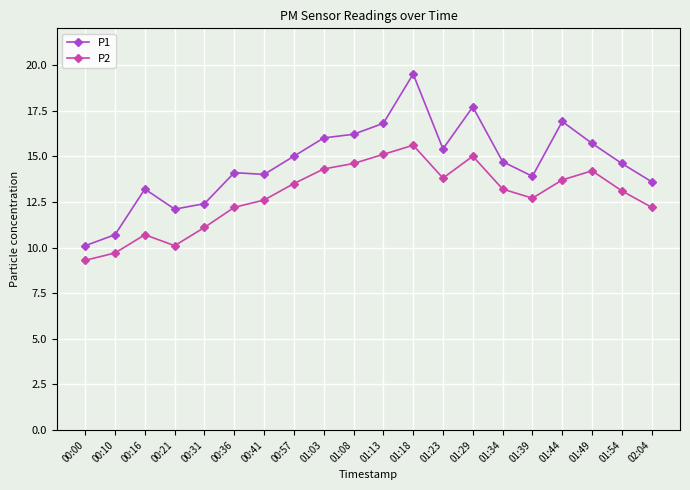

Reading right to left, what are all the values shown in this chart?

P1: 13.6	14.6	15.7	16.9	13.9	14.7	17.7	15.4	19.5	16.8	16.2	16.0	15.0	14.0	14.1	12.4	12.1	13.2	10.7	10.1
P2: 12.2	13.1	14.2	13.7	12.7	13.2	15.0	13.8	15.6	15.1	14.6	14.3	13.5	12.6	12.2	11.1	10.1	10.7	9.7	9.3